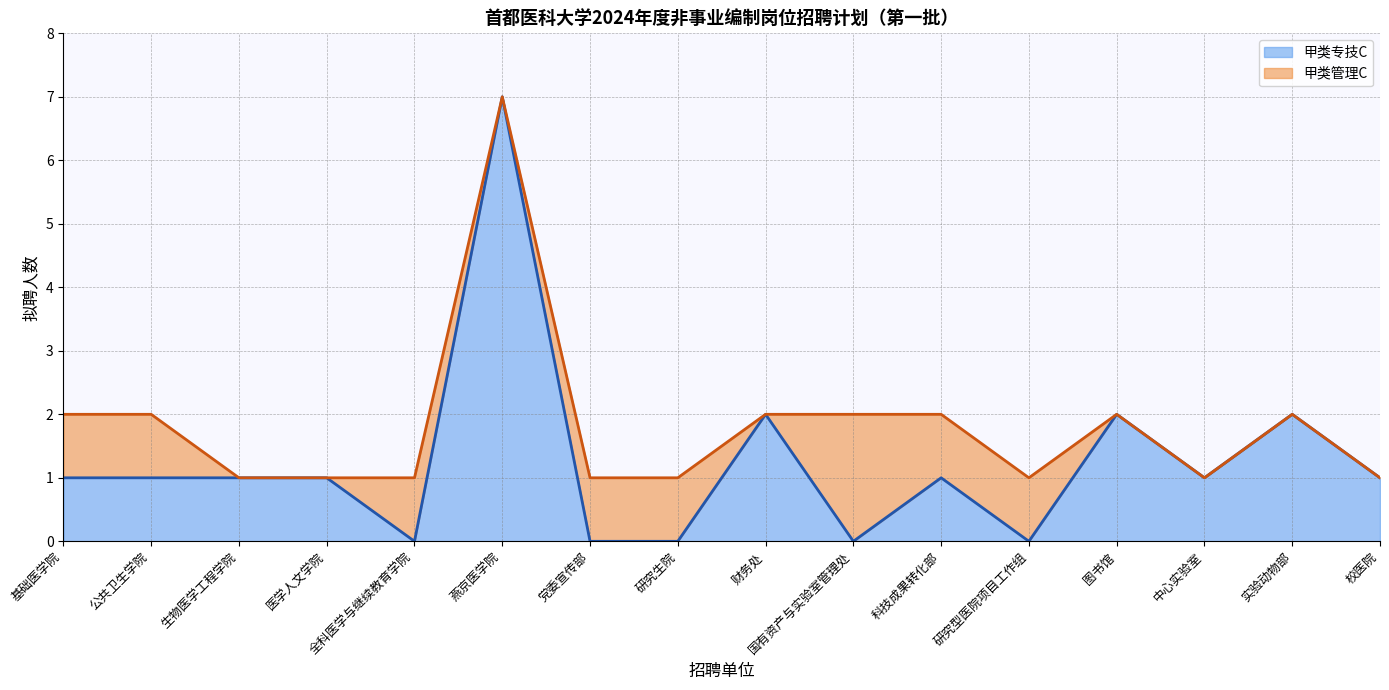

What is the spread (max minus min) of values at 研究型医院项目工作组?

1